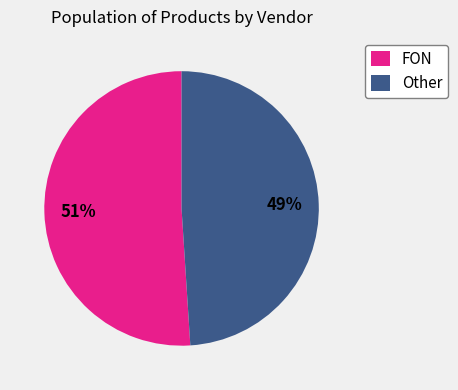

Is there any slice that represents more than half of the pie?

Yes